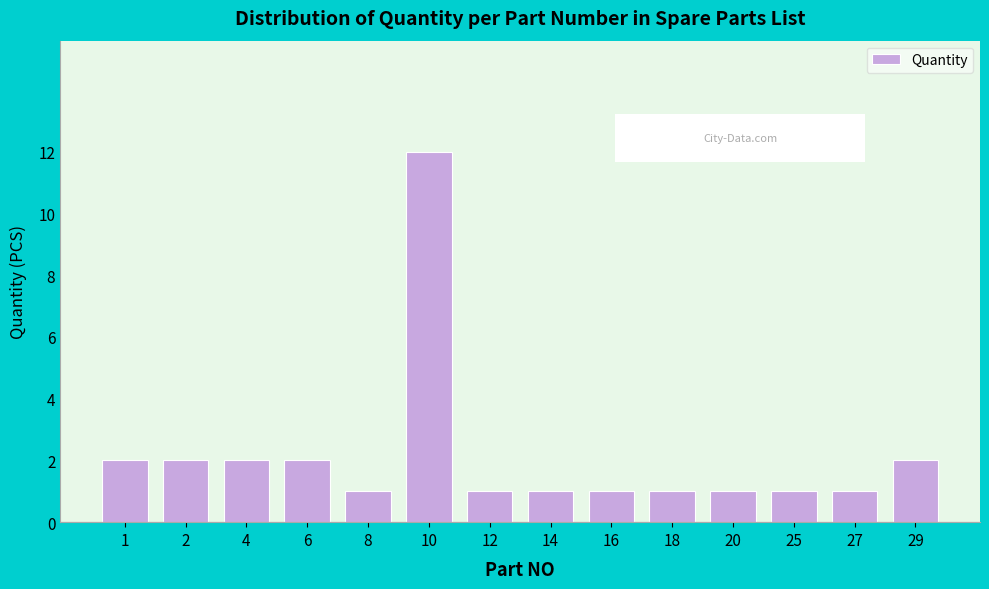

Reading right to left, transcribe all the data shown in this chart.

2	1	1	1	1	1	1	1	12	1	2	2	2	2